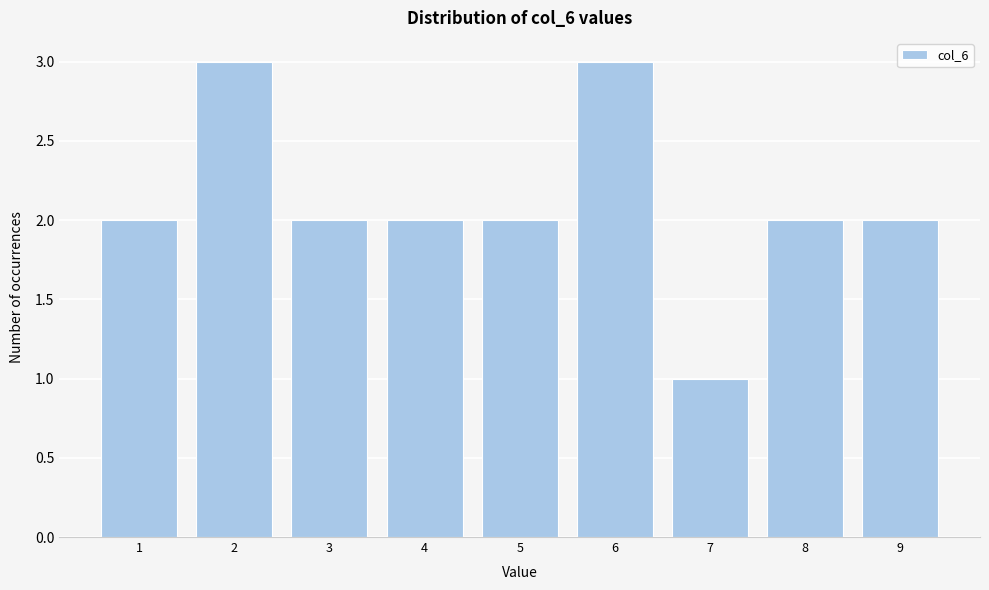

Reading right to left, extract all data points from this chart.

2	2	1	3	2	2	2	3	2